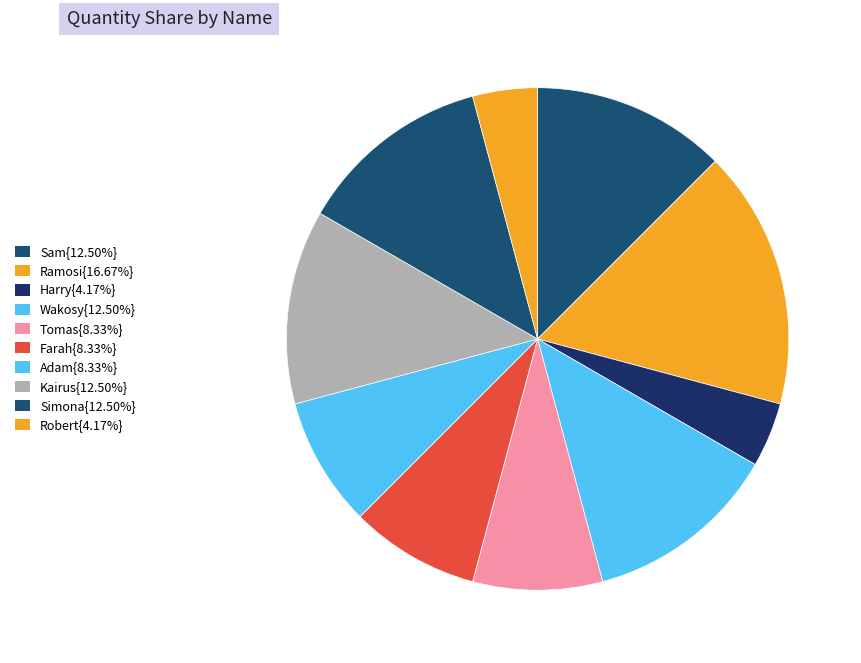

How many slices are in this pie chart?

10